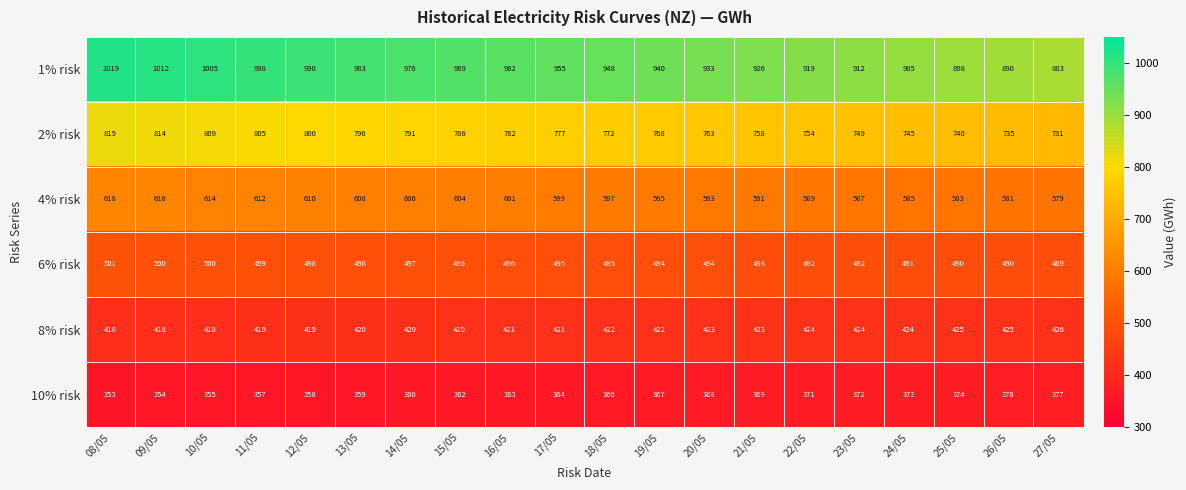

What is the difference between the highest and lowest values at 27/05?

506